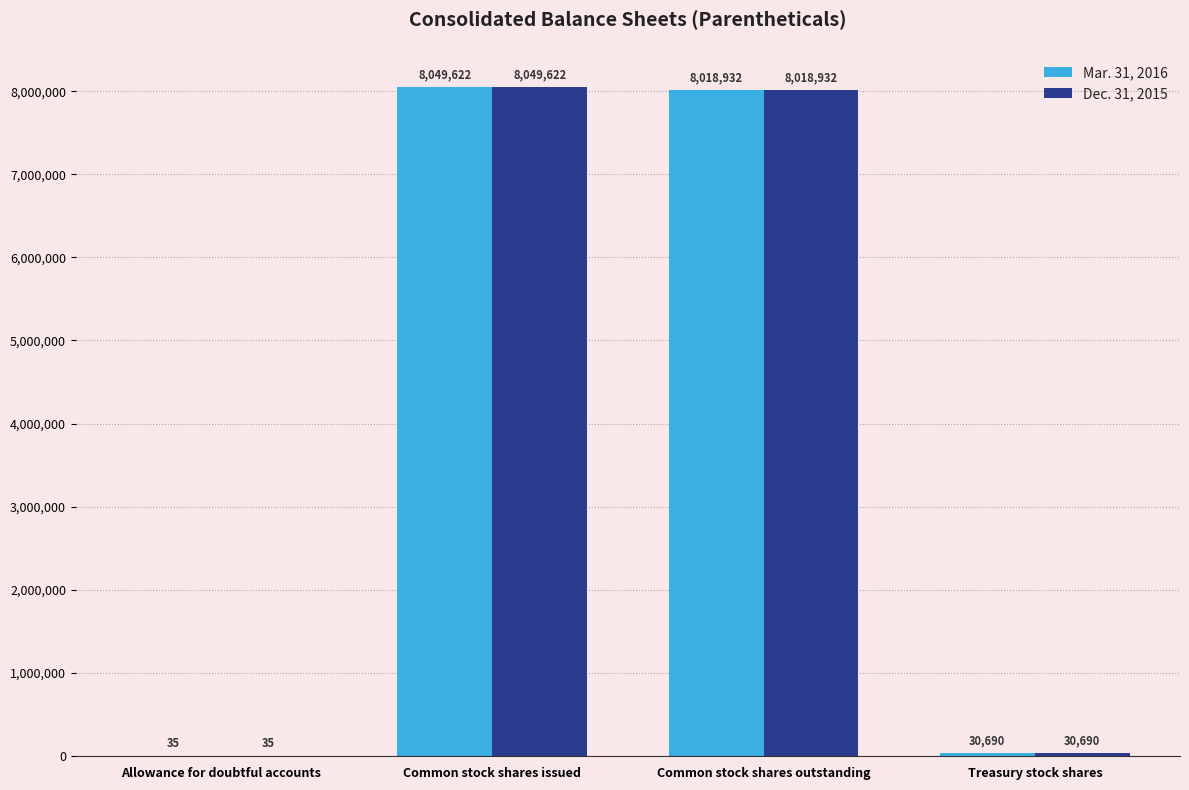

How many data points does each series have?

4